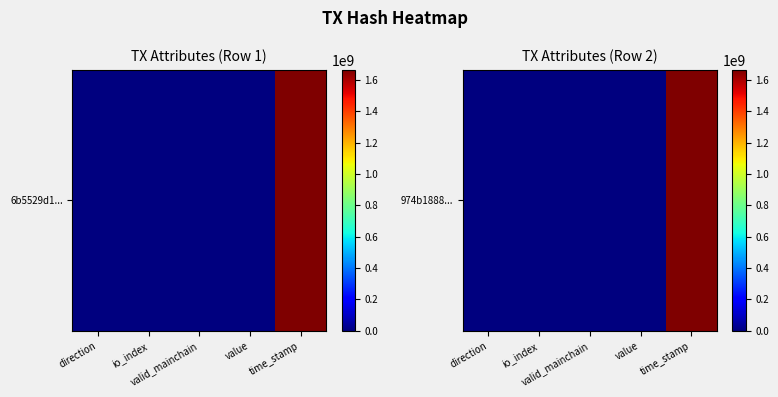

Rank the categories by value from lowest to highest.

value, direction, valid_mainchain, io_index, time_stamp